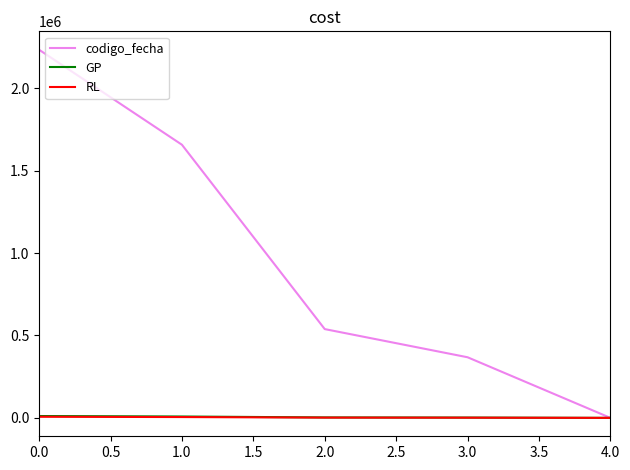

List the labels in order of codigo_fecha value, smallest first.

4.0, 3.0, 2.0, 1.0, 0.0